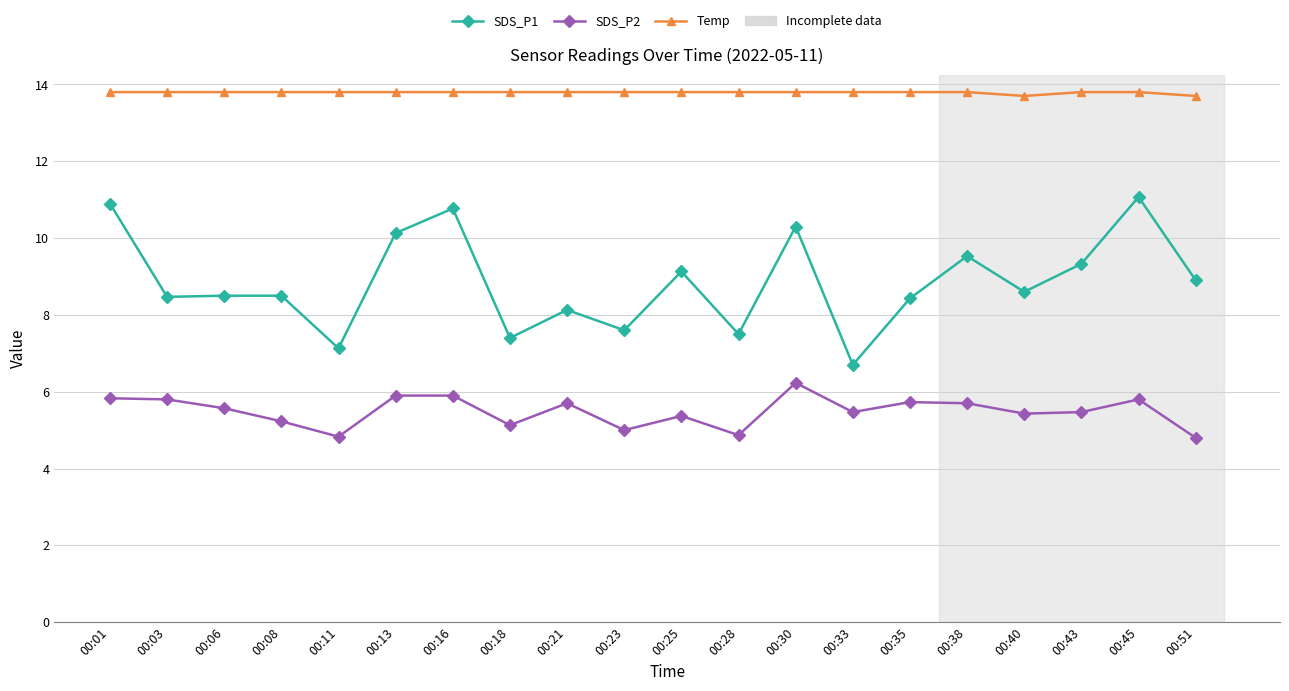

True or false: SDS_P2 and Temp cross at least once.

False